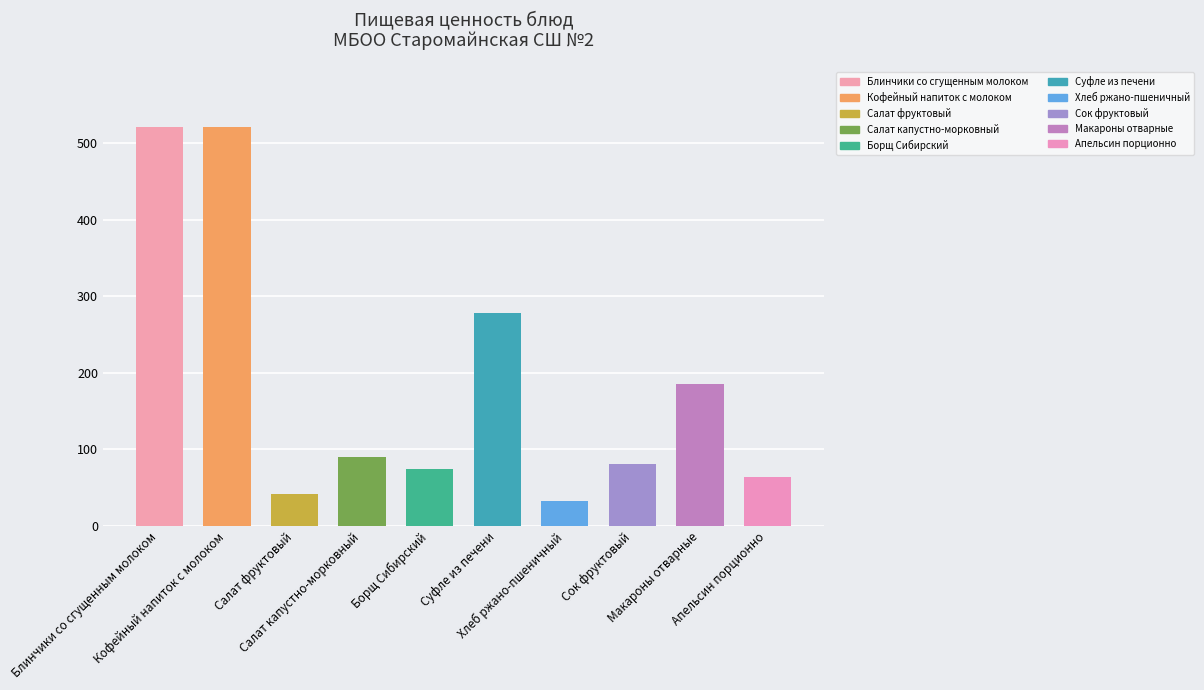

What is the label of the 8th bar from the right?

Салат фруктовый